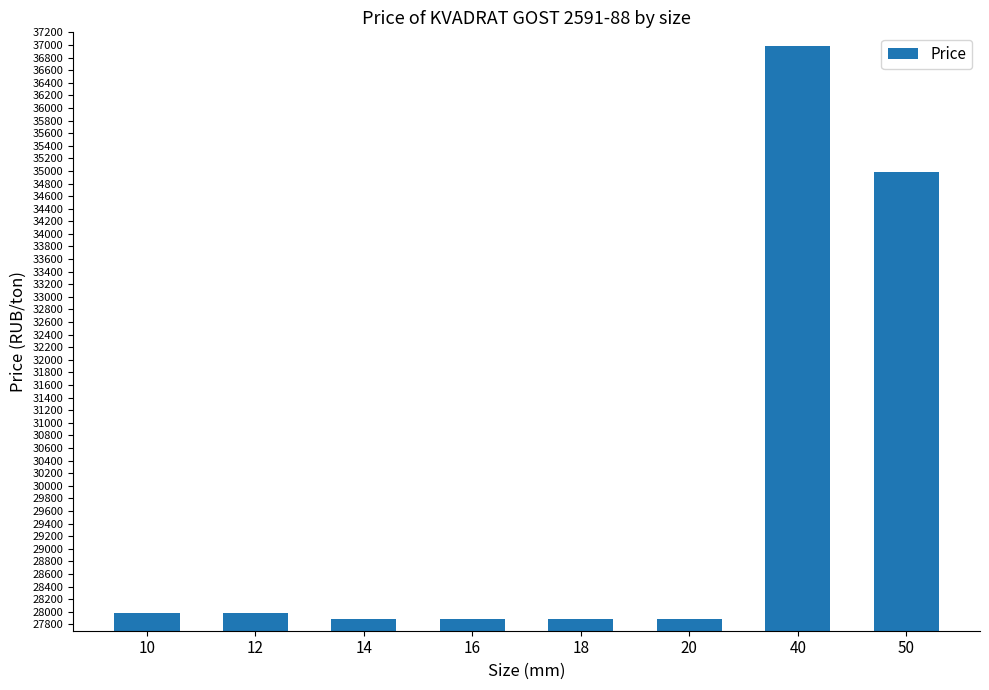

What is the value of the 7th bar from the left?

36980